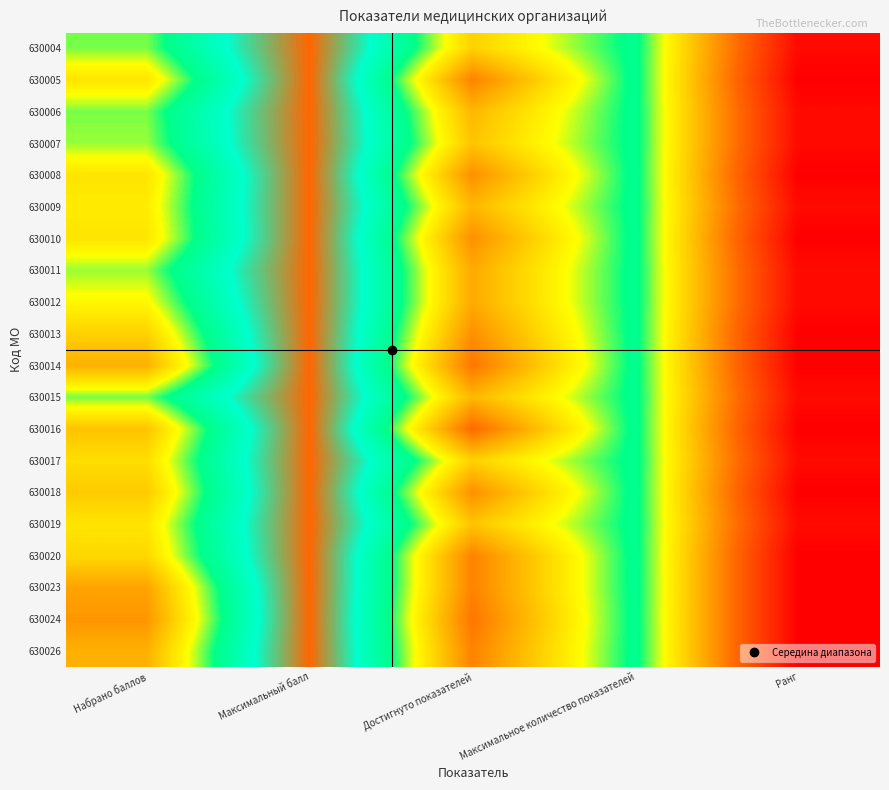

Reading right to left, extract all data points from this chart.

630004: Ранг=3.0	Максимальное количество показателей=28.0	Достигнуто показателей=20.0	Максимальный балл=41.0	Набрано баллов=25.5
630005: Ранг=2.0	Максимальное количество показателей=28.0	Достигнуто показателей=14.0	Максимальный балл=41.0	Набрано баллов=21.5
630006: Ранг=3.0	Максимальное количество показателей=28.0	Достигнуто показателей=18.0	Максимальный балл=41.0	Набрано баллов=25.5
630007: Ранг=3.0	Максимальное количество показателей=28.0	Достигнуто показателей=19.0	Максимальный балл=41.0	Набрано баллов=25.0
630008: Ранг=2.0	Максимальное количество показателей=28.0	Достигнуто показателей=15.0	Максимальный балл=41.0	Набрано баллов=21.5
630009: Ранг=3.0	Максимальное количество показателей=28.0	Достигнуто показателей=18.0	Максимальный балл=41.0	Набрано баллов=22.0
630010: Ранг=2.0	Максимальное количество показателей=28.0	Достигнуто показателей=15.0	Максимальный балл=41.0	Набрано баллов=21.5
630011: Ранг=3.0	Максимальное количество показателей=28.0	Достигнуто показателей=17.0	Максимальный балл=41.0	Набрано баллов=25.0
630012: Ранг=3.0	Максимальное количество показателей=28.0	Достигнуто показателей=17.0	Максимальный балл=41.0	Набрано баллов=23.0
630013: Ранг=2.0	Максимальное количество показателей=28.0	Достигнуто показателей=15.0	Максимальный балл=41.0	Набрано баллов=20.0
630014: Ранг=2.0	Максимальное количество показателей=28.0	Достигнуто показателей=13.0	Максимальный балл=41.0	Набрано баллов=17.5
630015: Ранг=3.0	Максимальное количество показателей=28.0	Достигнуто показателей=18.0	Максимальный балл=41.0	Набрано баллов=25.5
630016: Ранг=2.0	Максимальное количество показателей=28.0	Достигнуто показателей=12.0	Максимальный балл=41.0	Набрано баллов=19.0
630017: Ранг=3.0	Максимальное количество показателей=28.0	Достигнуто показателей=20.0	Максимальный балл=41.0	Набрано баллов=21.0
630018: Ранг=2.0	Максимальное количество показателей=28.0	Достигнуто показателей=15.0	Максимальный балл=41.0	Набрано баллов=19.5
630019: Ранг=3.0	Максимальное количество показателей=28.0	Достигнуто показателей=19.0	Максимальный балл=41.0	Набрано баллов=21.5
630020: Ранг=2.0	Максимальное количество показателей=28.0	Достигнуто показателей=14.0	Максимальный балл=41.0	Набрано баллов=20.5
630023: Ранг=2.0	Максимальное количество показателей=28.0	Достигнуто показателей=14.0	Максимальный балл=41.0	Набрано баллов=16.5
630024: Ранг=2.0	Максимальное количество показателей=28.0	Достигнуто показателей=13.0	Максимальный балл=41.0	Набрано баллов=15.5
630026: Ранг=2.0	Максимальное количество показателей=28.0	Достигнуто показателей=14.0	Максимальный балл=41.0	Набрано баллов=17.5